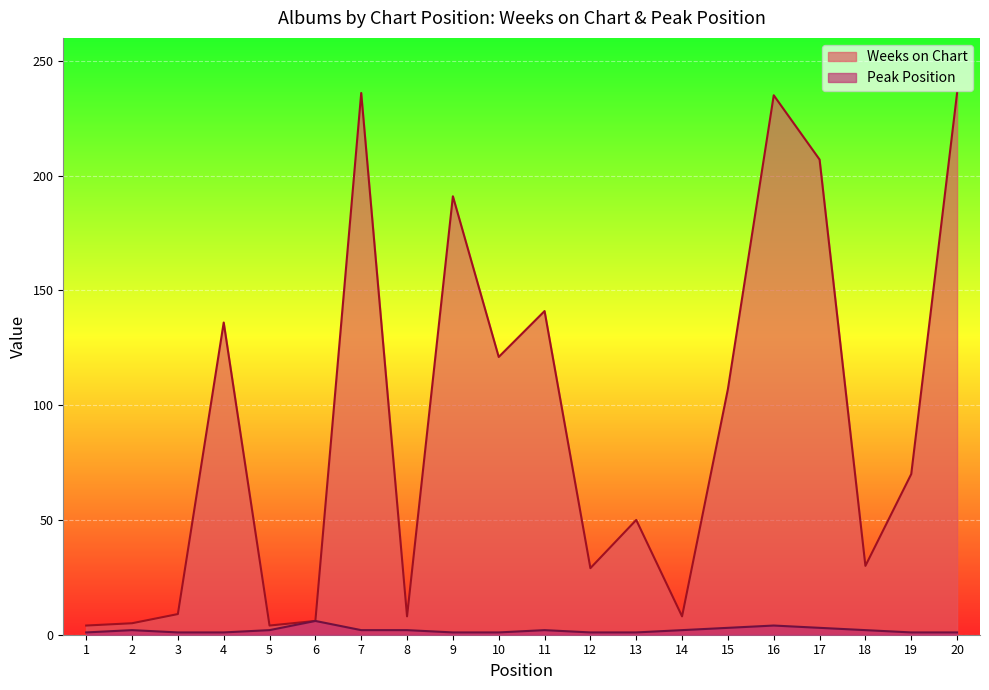

The Peak Position series shows 1 at 3. True or false?

True